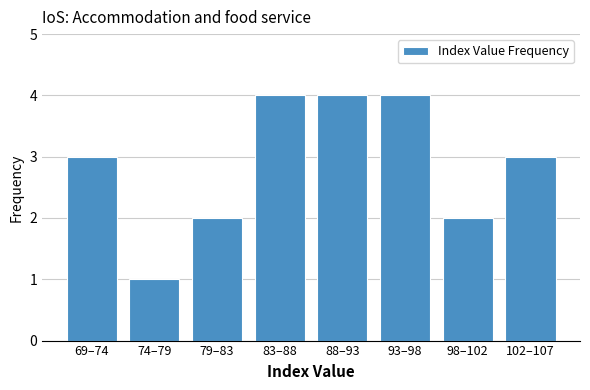

Reading left to right, what are all the values shown in this chart?

3	1	2	4	4	4	2	3